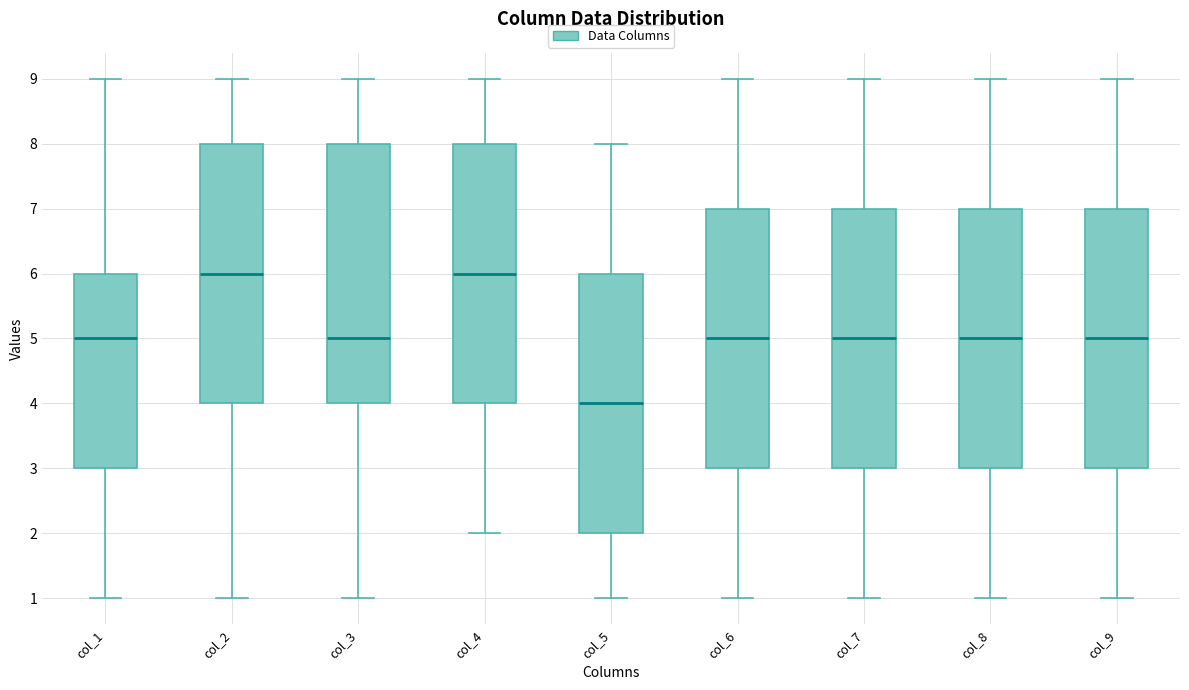

Where does the median line of the box for col_4 sit on the y-axis? The values are not printed on the chart, so give them approximately, as read against the axis.

6